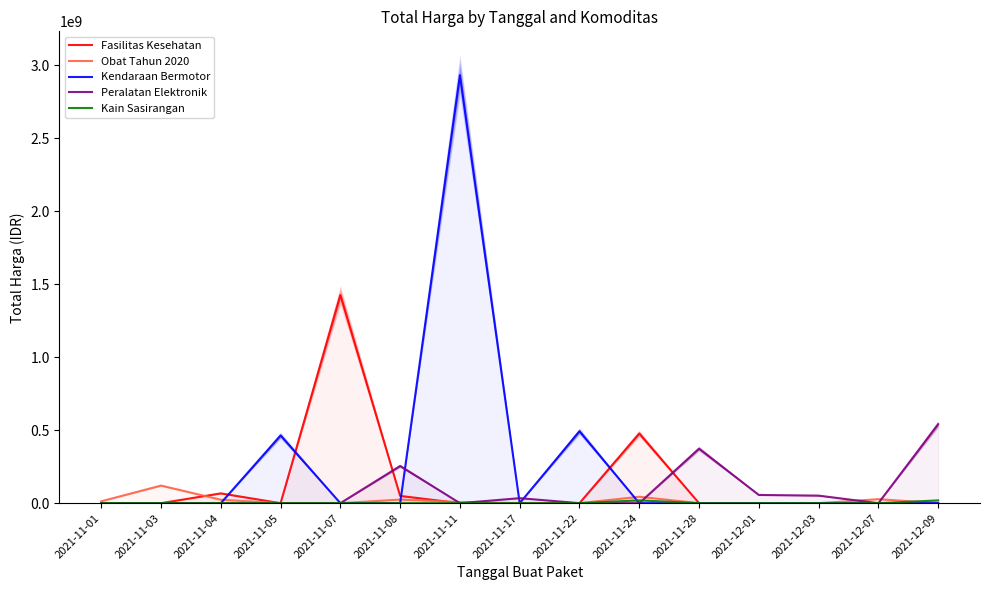

True or false: Peralatan Elektronik has a value of -235960567 at 2021-11-04.

False